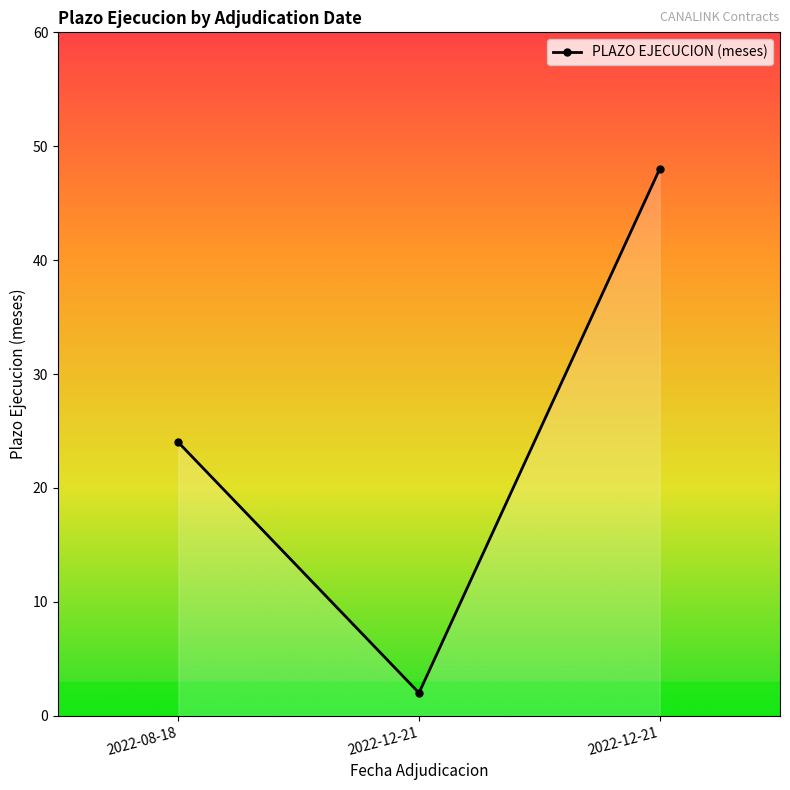

What is the label of the 1st point from the right?

2022-12-21